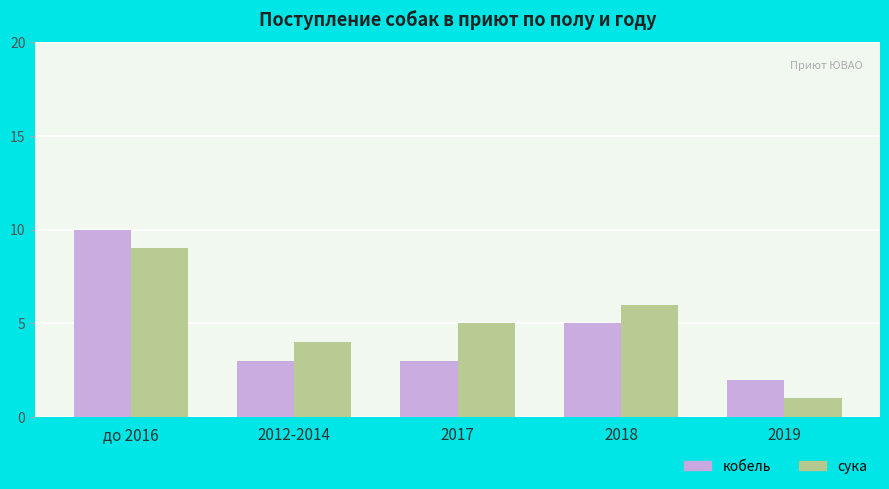

Reading left to right, transcribe all the data shown in this chart.

кобель: 10	3	3	5	2
сука: 9	4	5	6	1